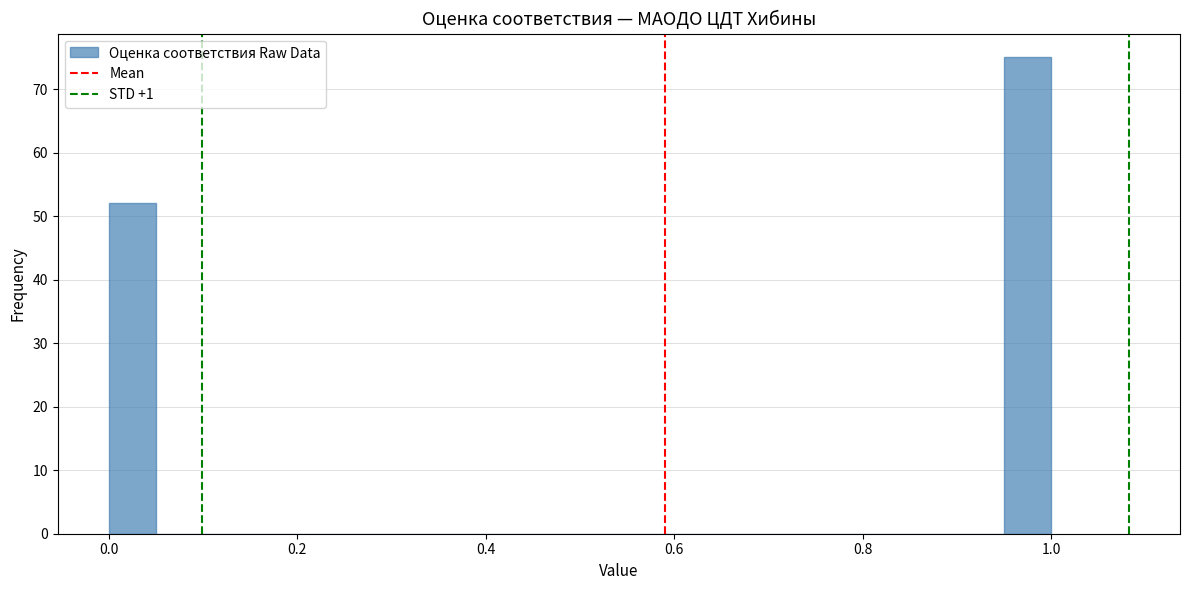

Around what value on the x-axis is the tallest bar? Give the approximate position of its centre, as read against the axis.

0.98